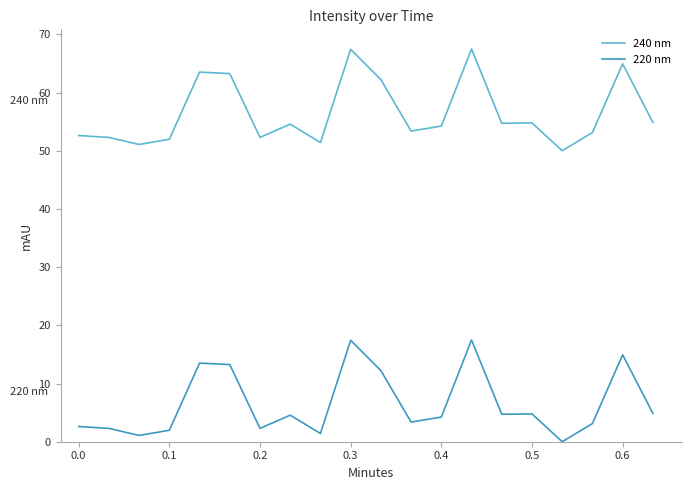

Rank the series by their maximum value, from lowest to highest.

220 nm, 240 nm